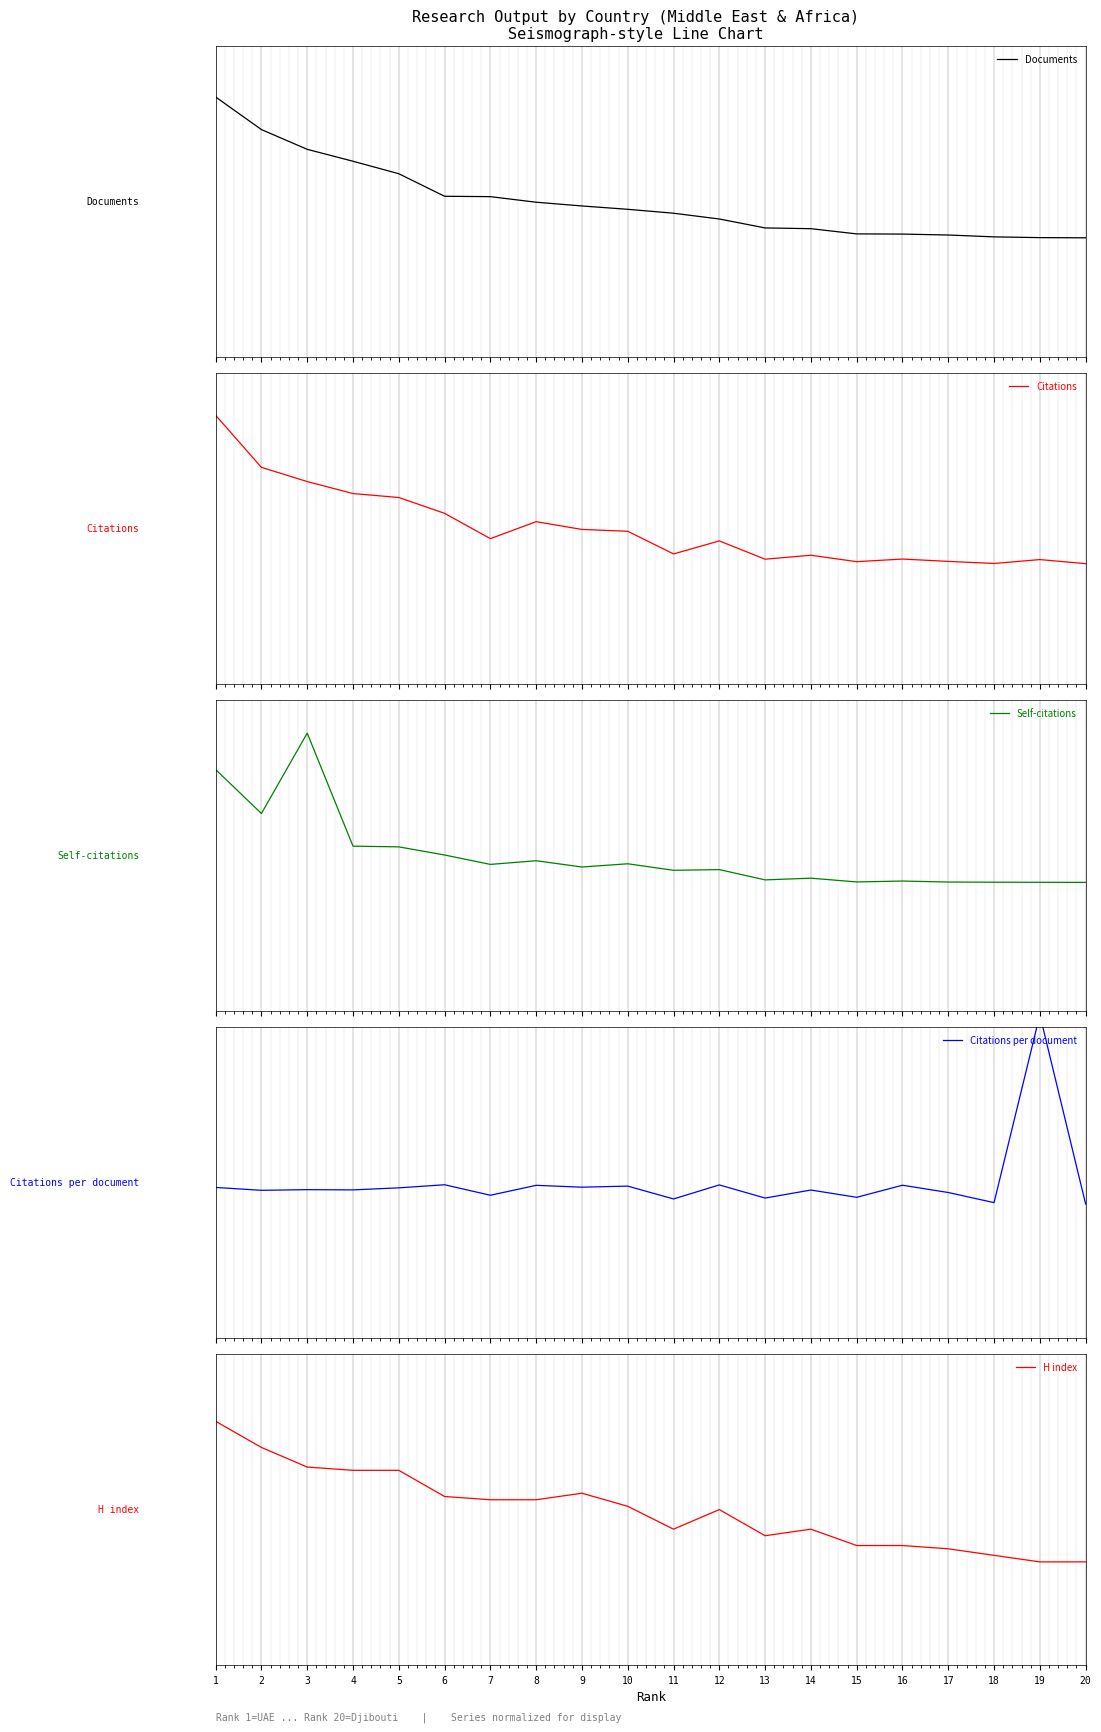

What is the total value across all series at 3?

2.0